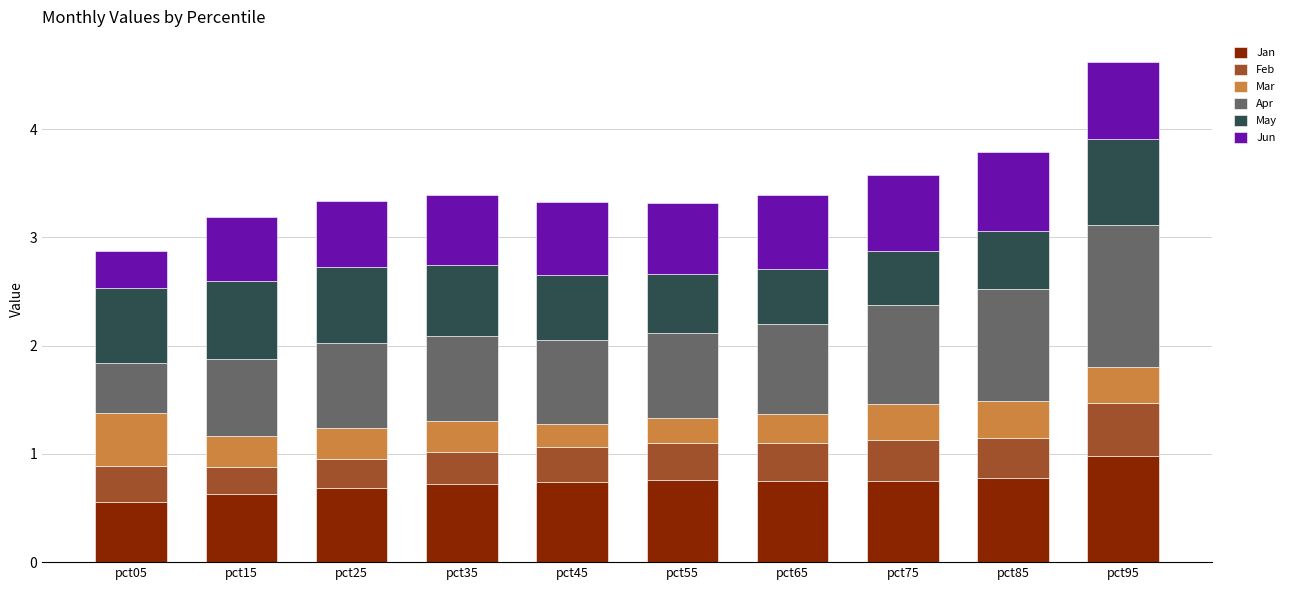

What is the sum of the Jan values at pct05 and pct25?

1.2